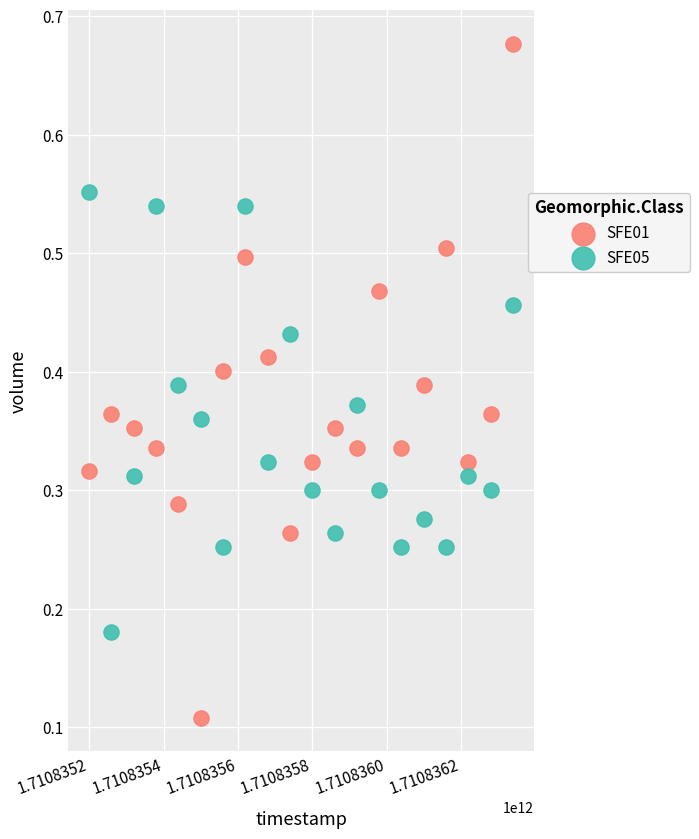

Which series has the widest spread of Y values?

SFE01